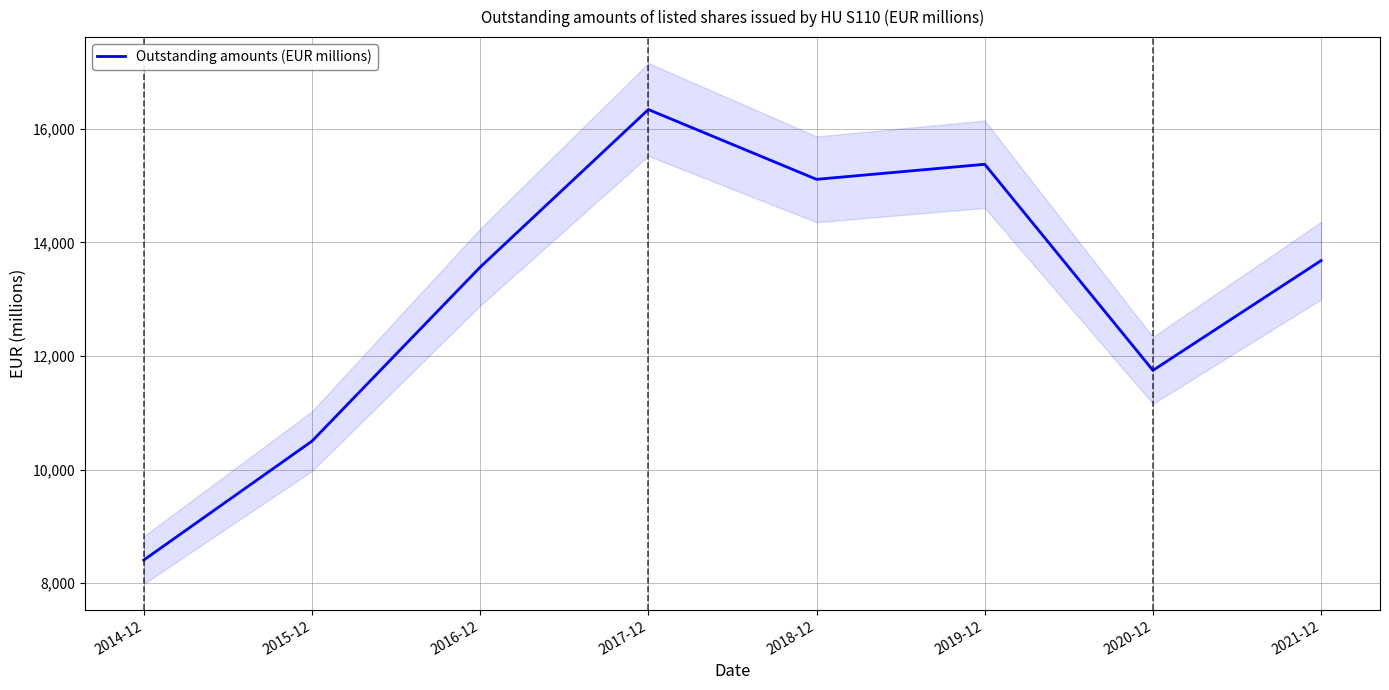

What is the ratio of the value at 2021-12 to the value at 2017-12?

0.8